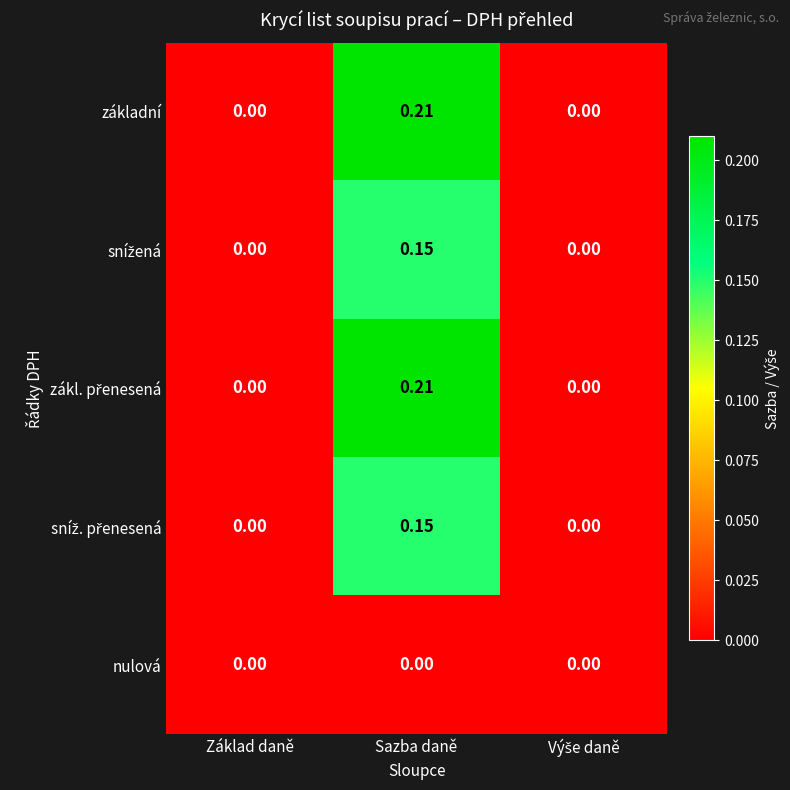

How many distinct data groups are displayed?

5